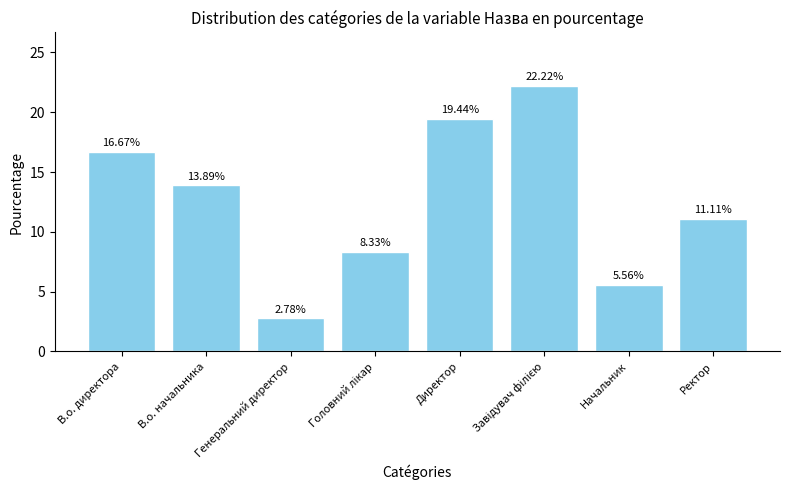

How many data points are above 13?

4